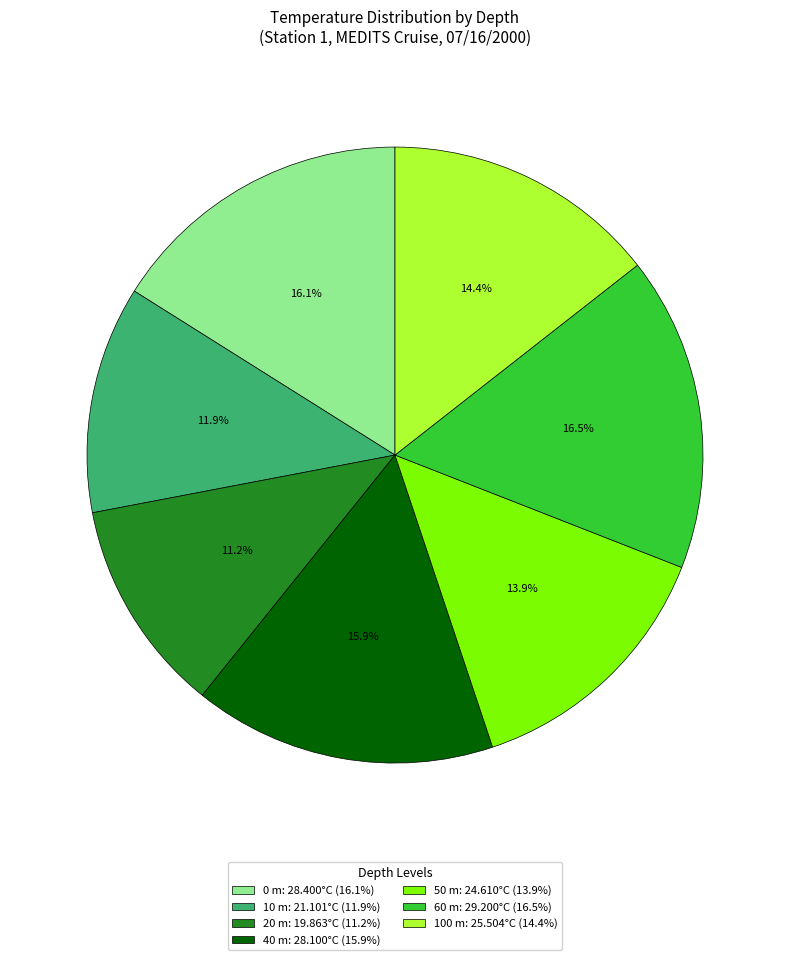

Between 10 m and 60 m, which is larger?

60 m